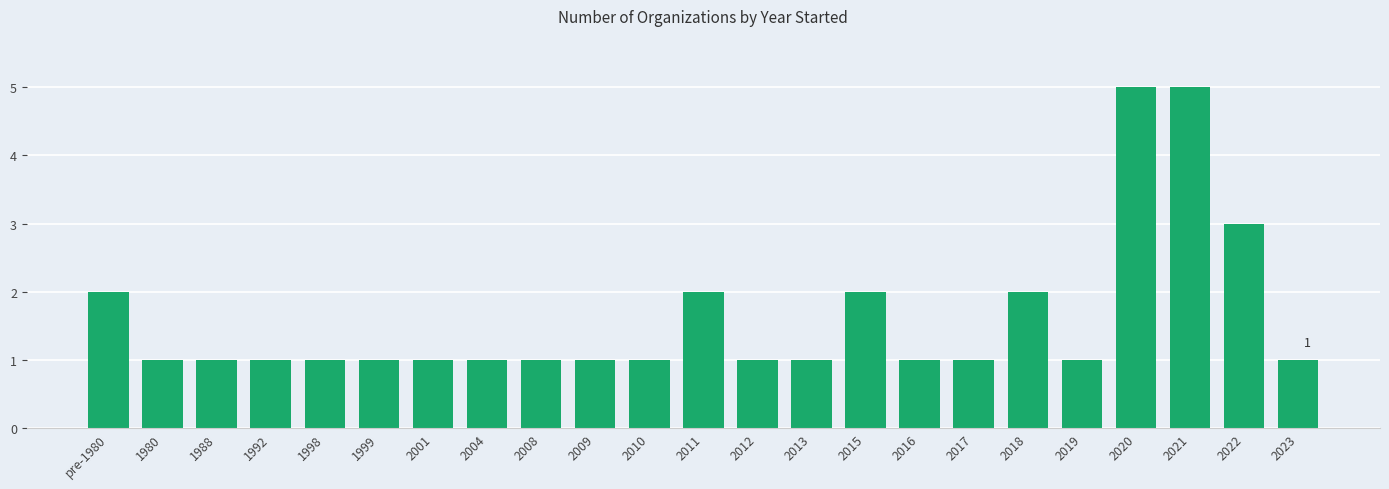

What is the maximum value shown in the chart?

5